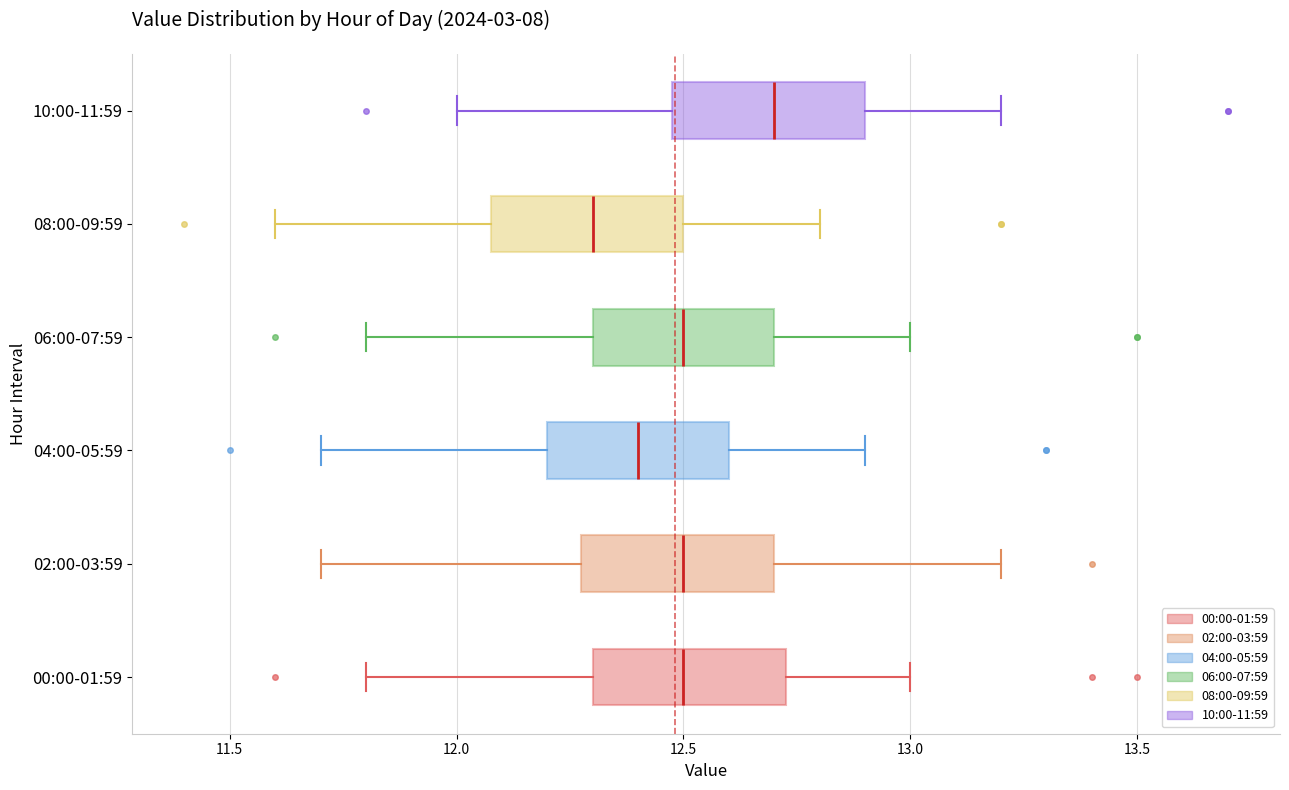

Where does the left whisker of the box for 04:00-05:59 end on the x-axis? The values are not printed on the chart, so give them approximately, as read against the axis.

11.70